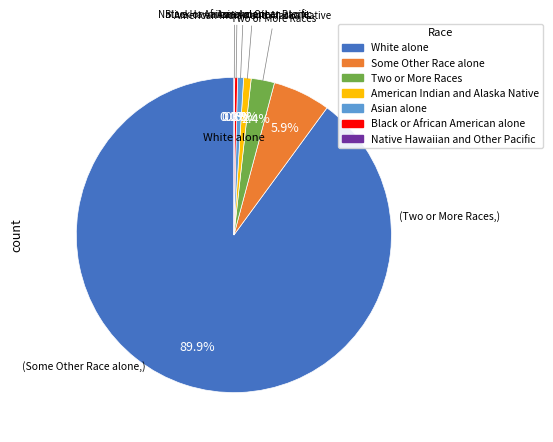

Combined, what portion of the pie is Black or African American alone and White alone?

90.2%